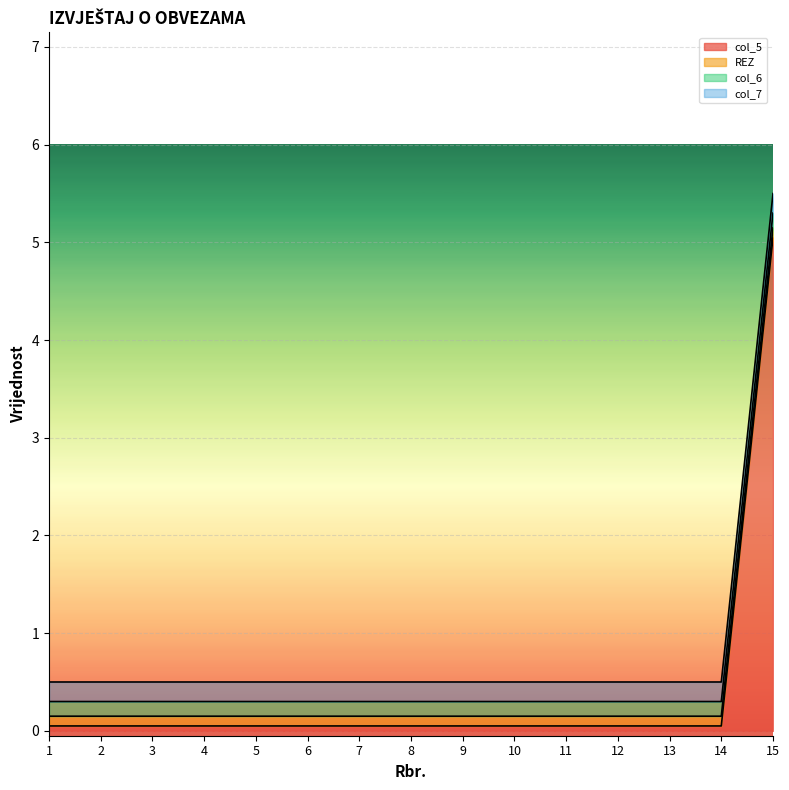

How many lines are shown in the chart?

4